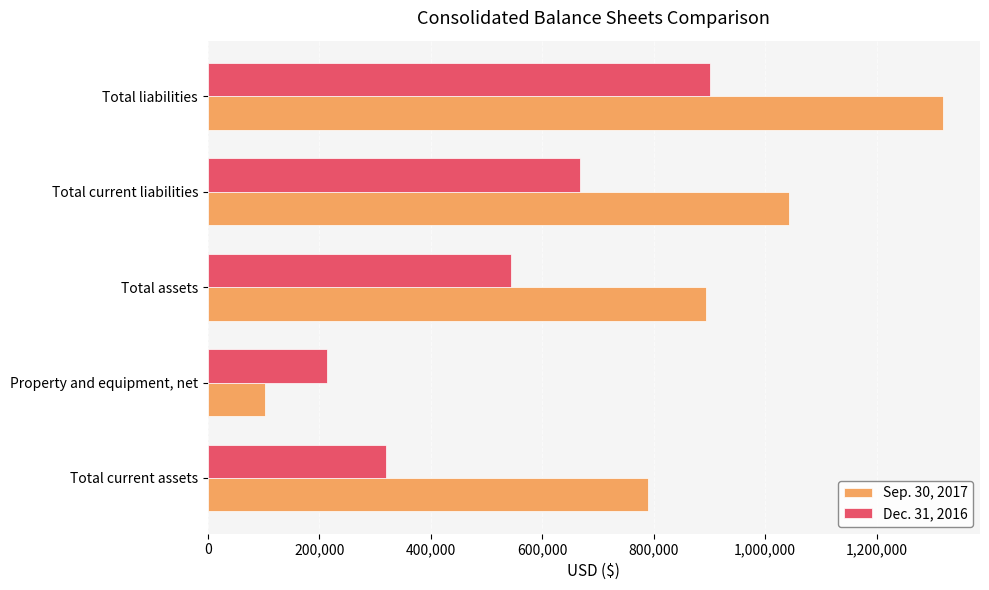

What is the minimum value for Dec. 31, 2016?

214587